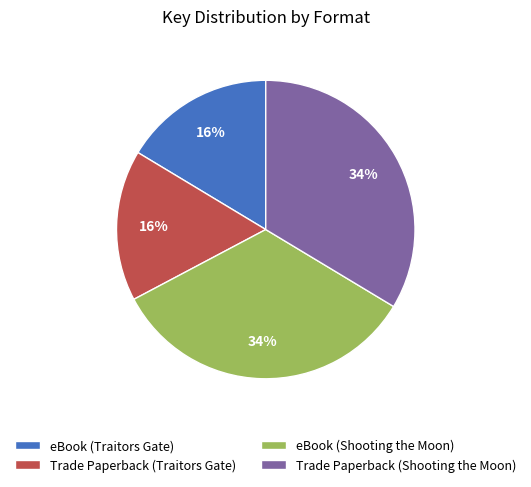

Combined, do eBook (Traitors Gate) and Trade Paperback (Traitors Gate) account for over 50%?

No